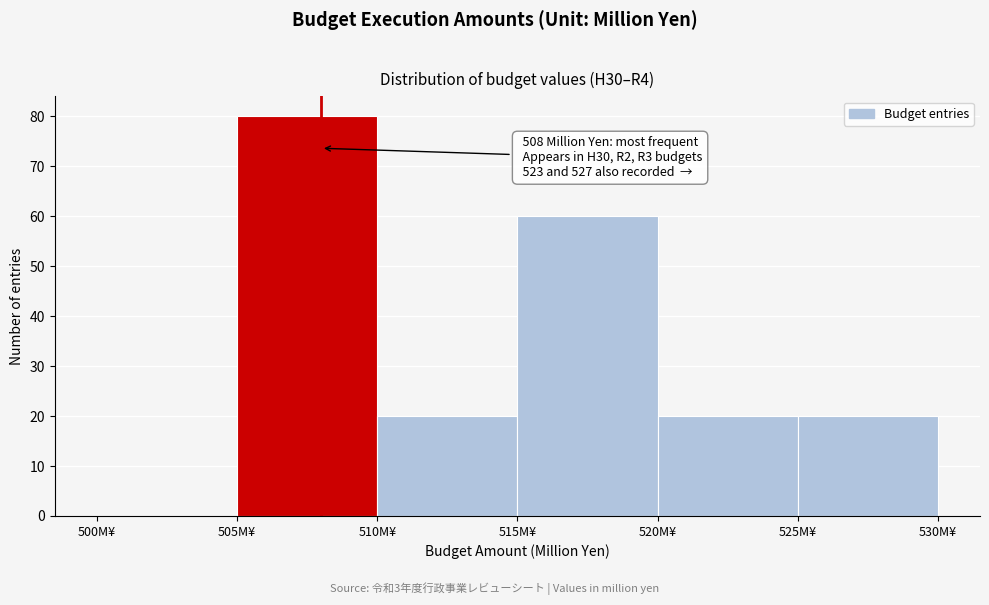

Which range on the x-axis has the tallest bar?

505 to 510